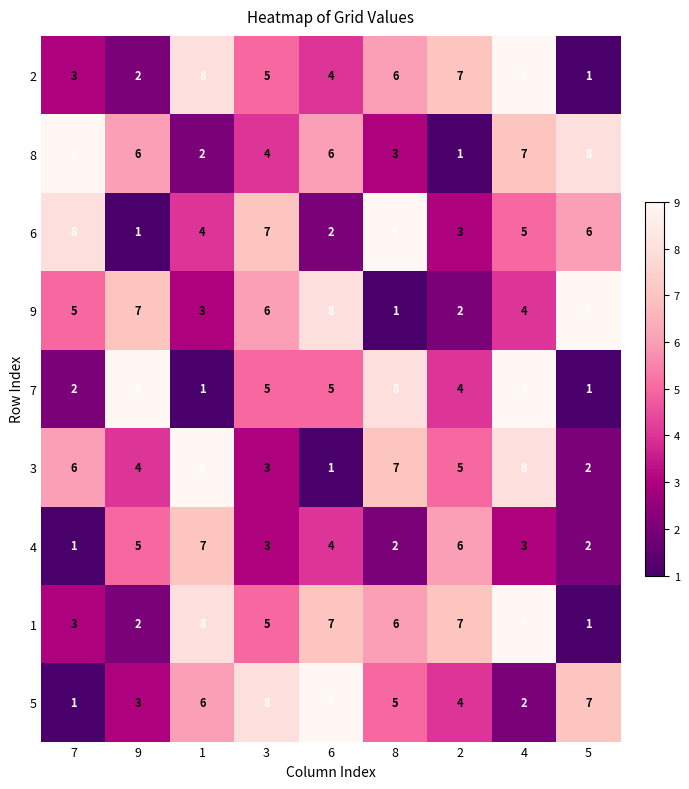

How many distinct data groups are displayed?

9